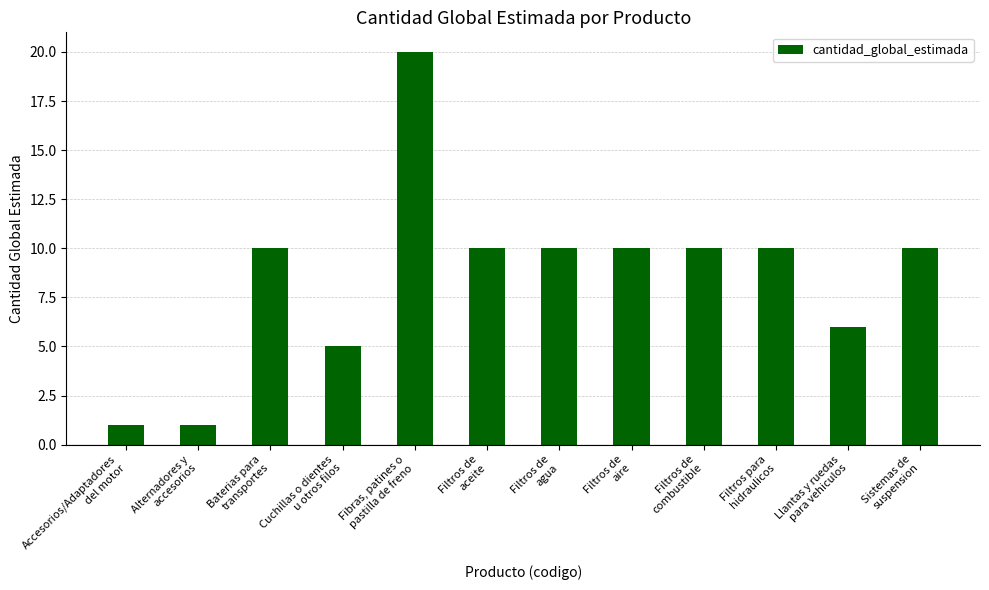

What value does the data have at Sistemas de
suspension, to the nearest 10?

10